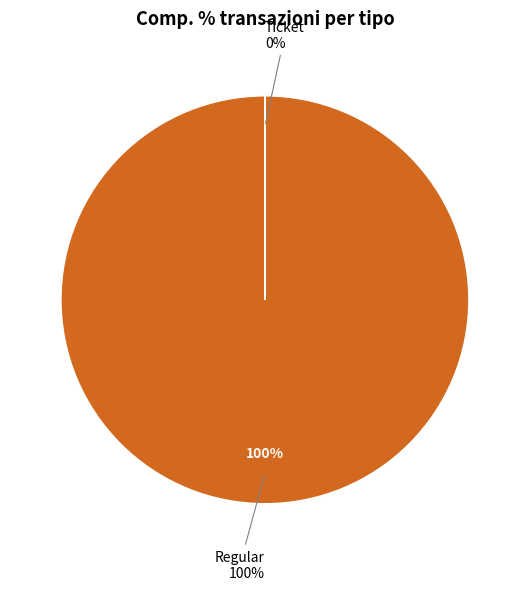

What is the majority slice?

Regular